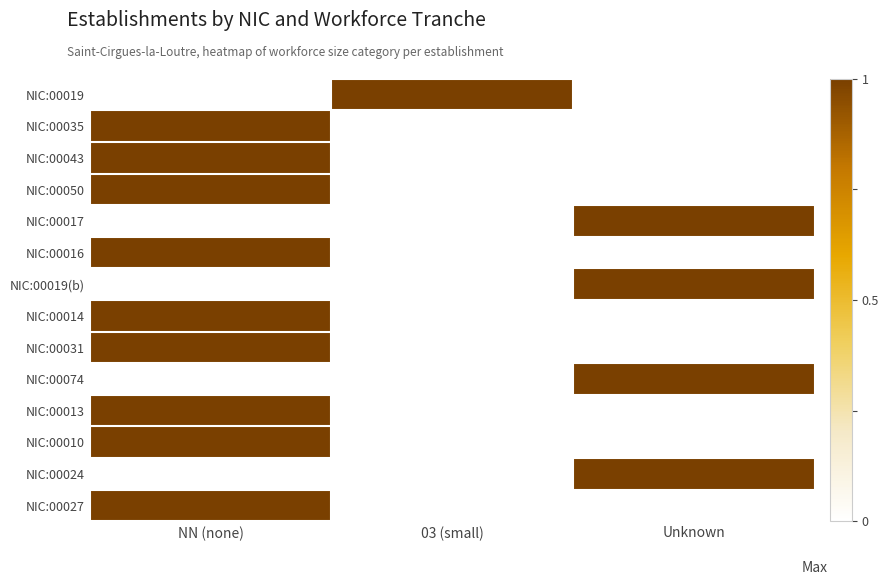

Rank the series by their maximum value, from lowest to highest.

NIC:00019, NIC:00035, NIC:00043, NIC:00050, NIC:00017, NIC:00016, NIC:00019(b), NIC:00014, NIC:00031, NIC:00074, NIC:00013, NIC:00010, NIC:00024, NIC:00027